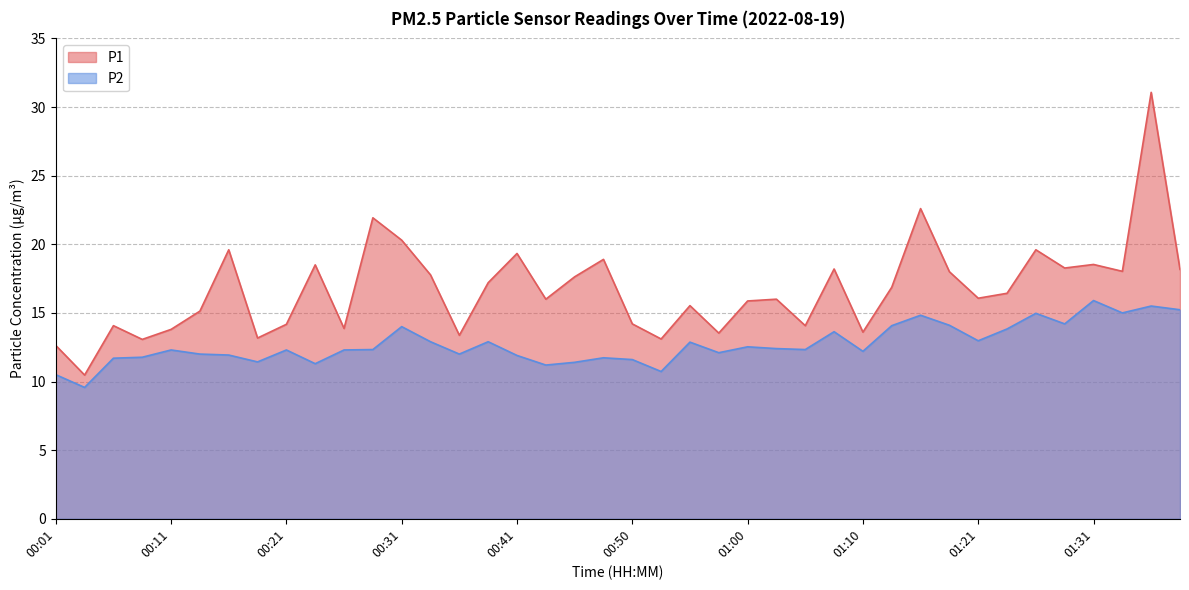

What is the sum of all P2 values?

508.4